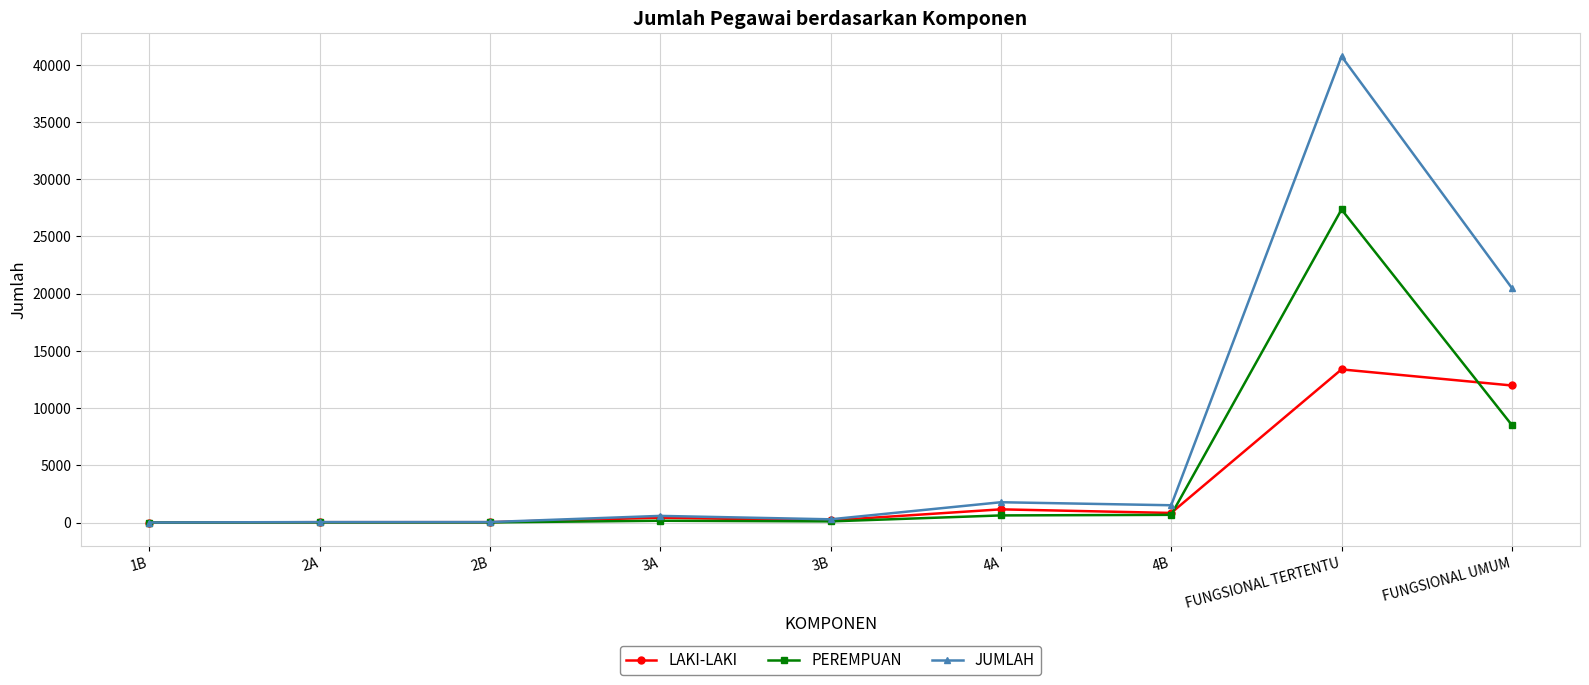

In LAKI-LAKI, how many points are lower than both neighbors (excluding endpoints)?

2